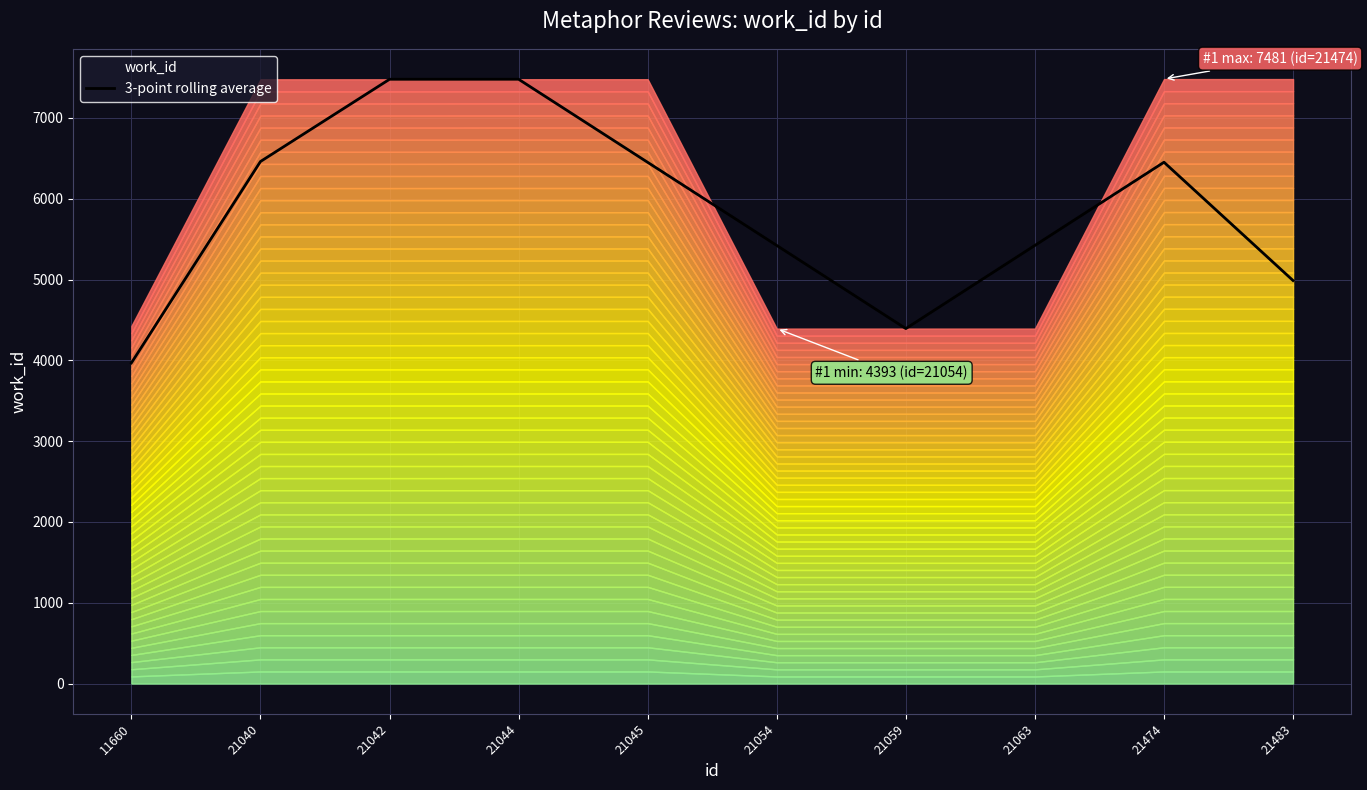

Where is the data nearest to the value 5723?

21063